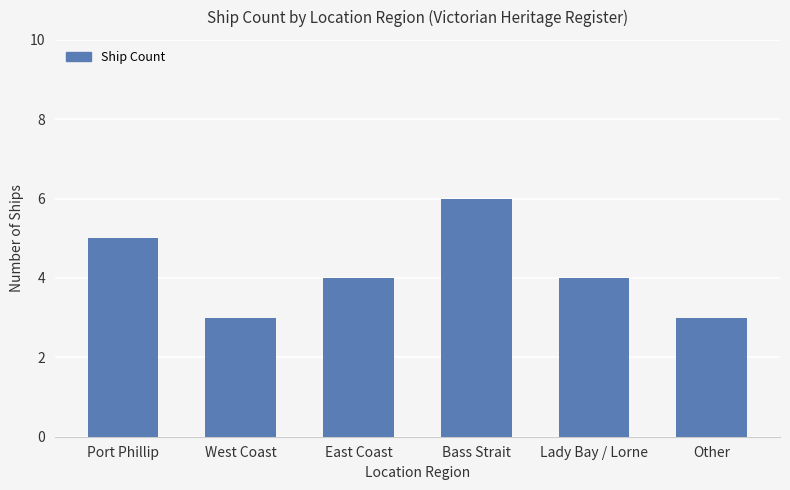

At which label does the data first exceed 4?

Port Phillip